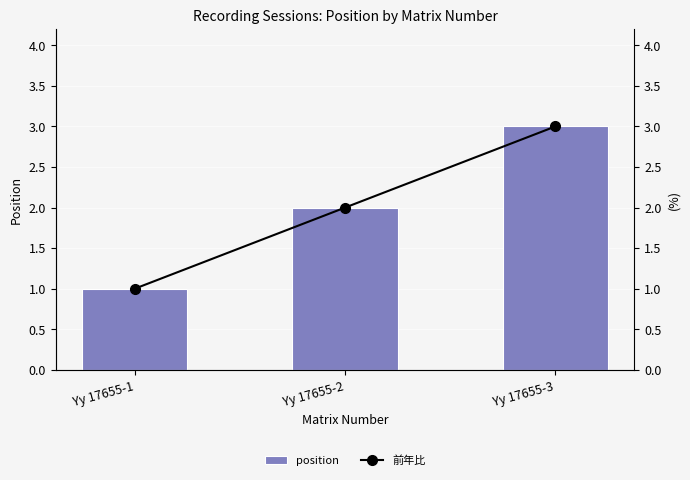

At Yy 17655-2, list the series in order from largest to smallest.

position, 前年比